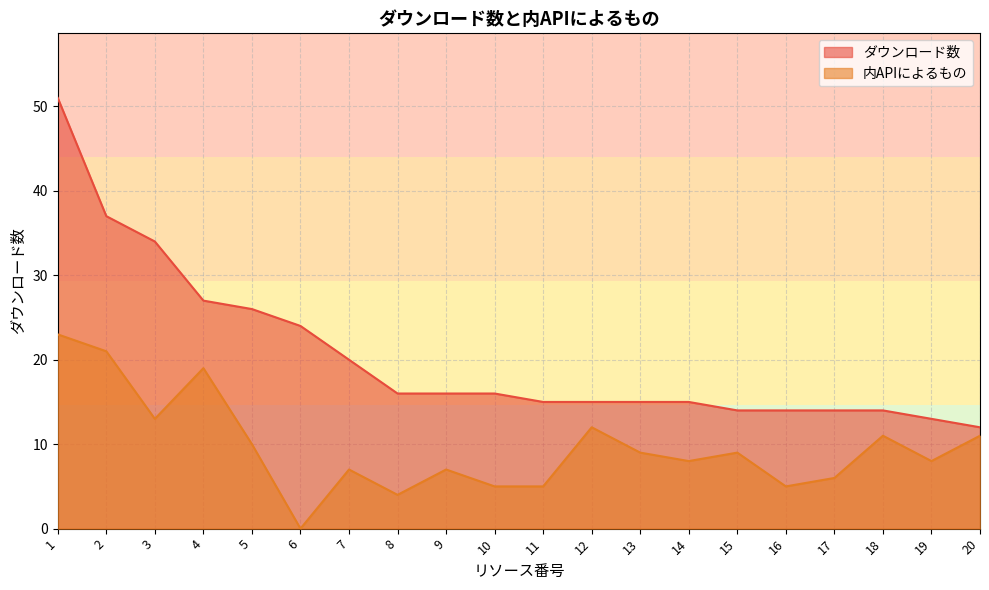

True or false: 内APIによるもの and ダウンロード数 cross at least once.

False